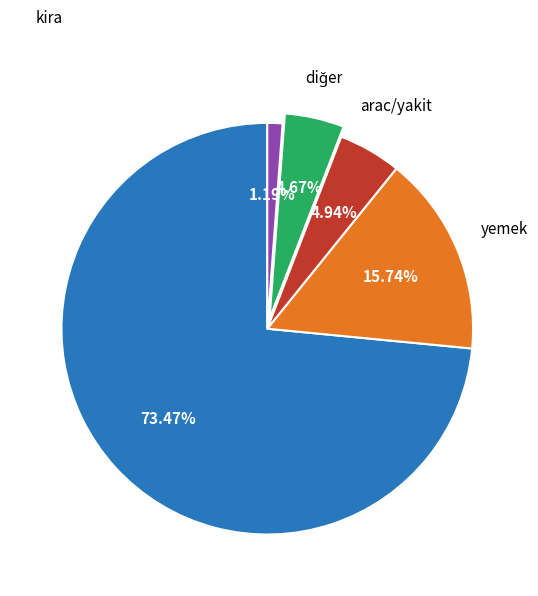

How many segments does this pie chart have?

5